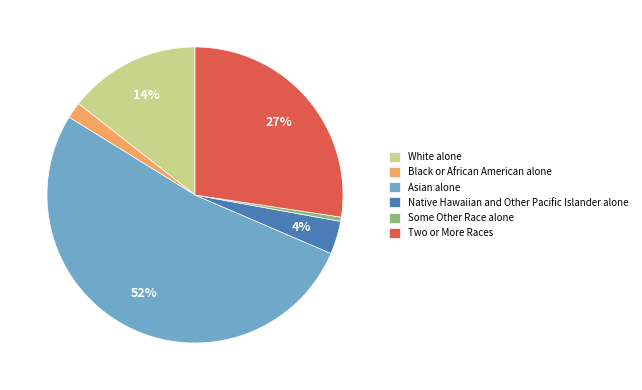

Do Some Other Race alone and Two or More Races together represent more than half of the pie?

No